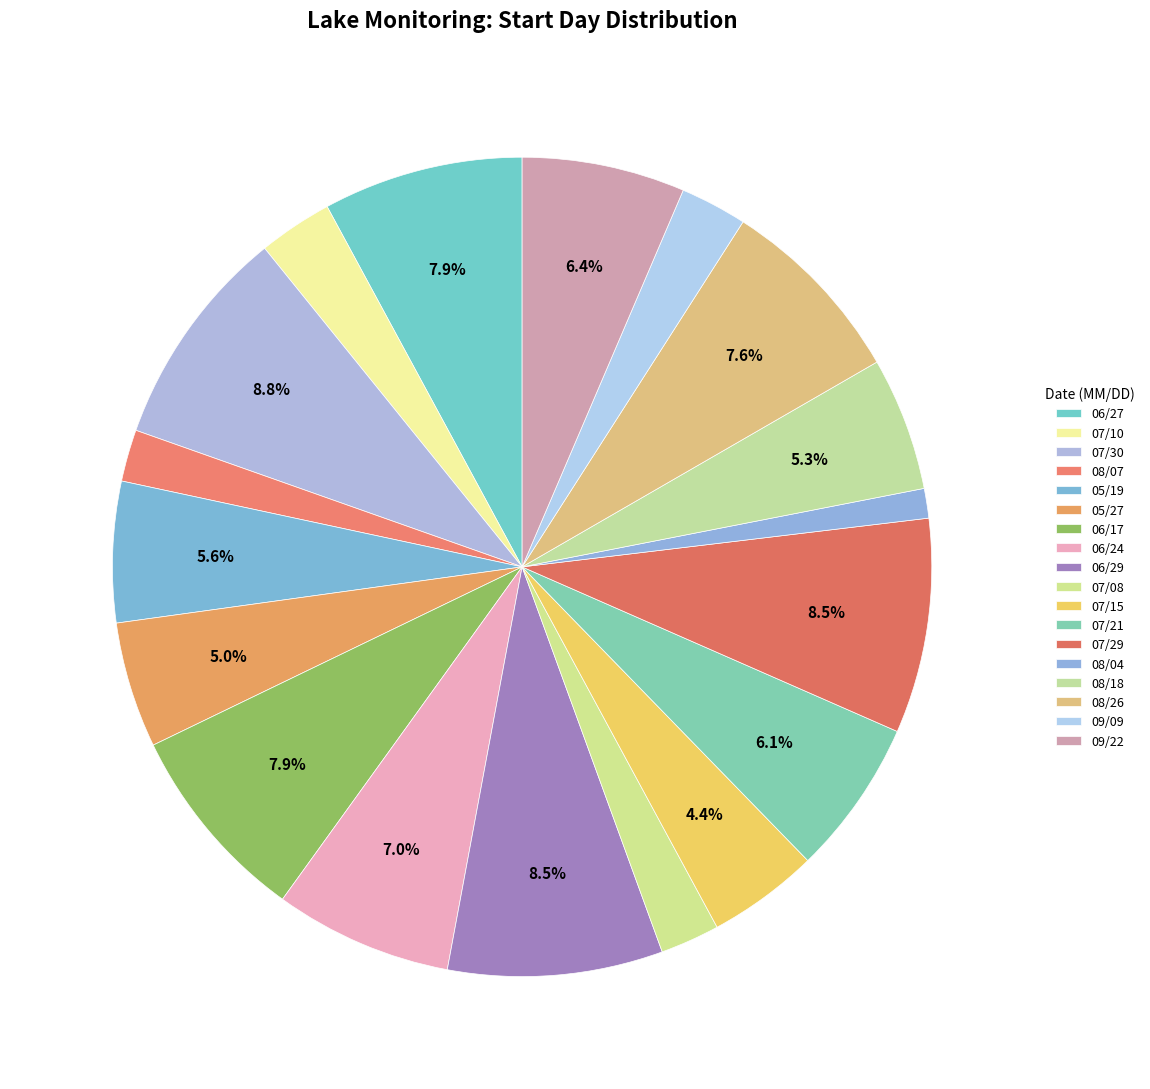

To the nearest percent, what is the difference between the 06/24 and 07/08 slice percentages?

5%